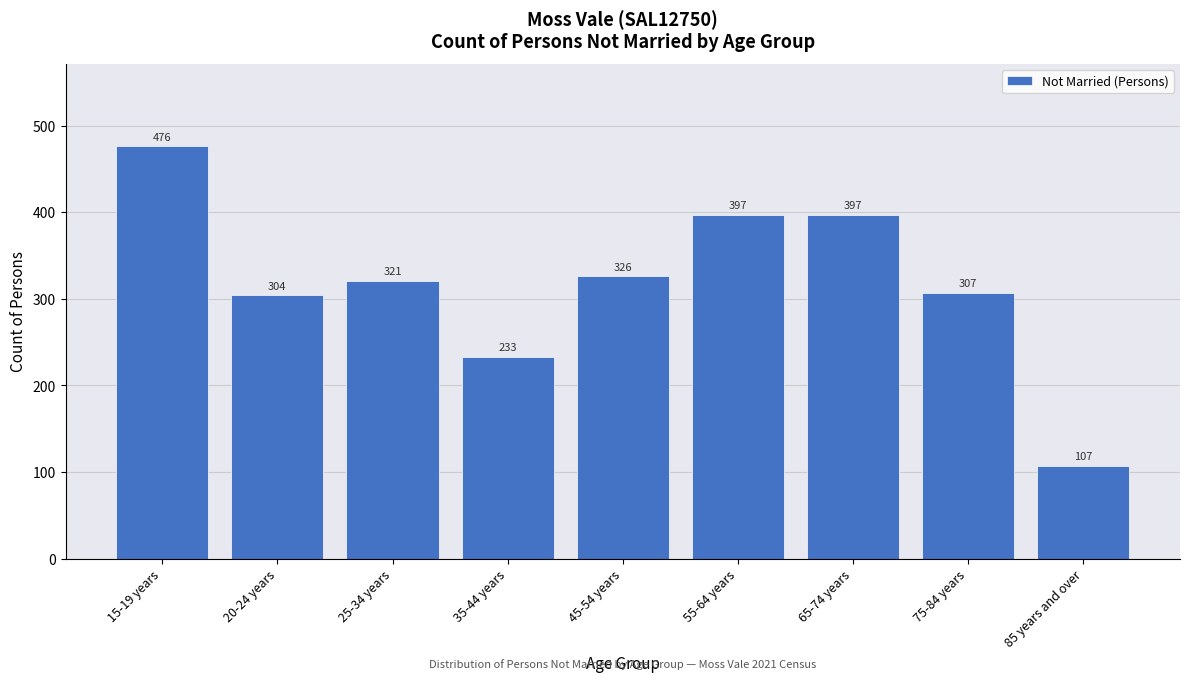

Reading left to right, transcribe all the data shown in this chart.

476	304	321	233	326	397	397	307	107